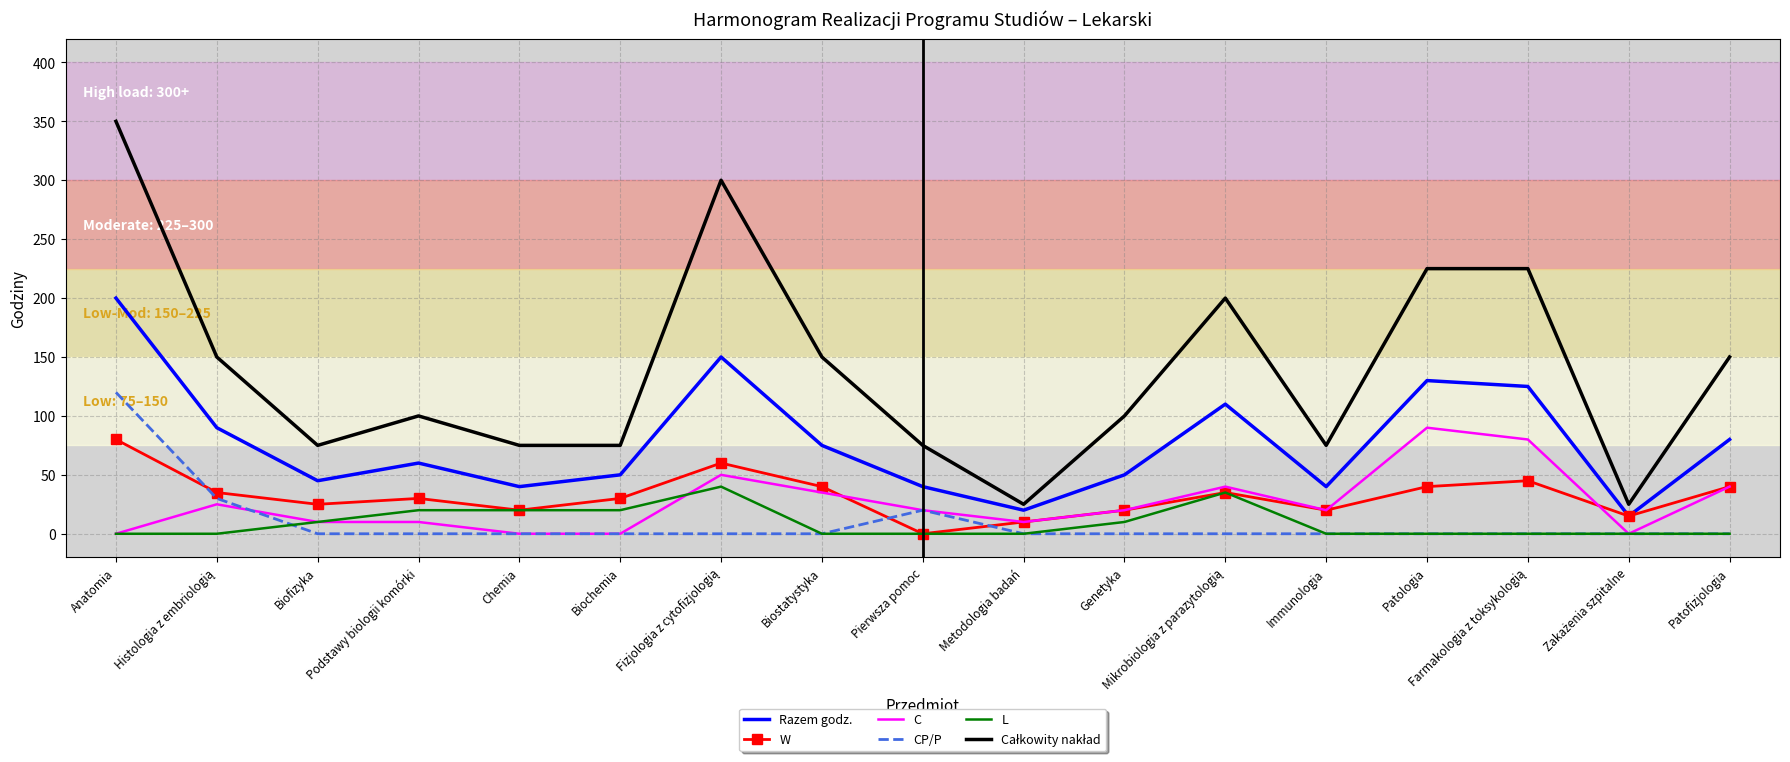

True or false: Razem godz. has a value of 24 at Biostatystyka.

False